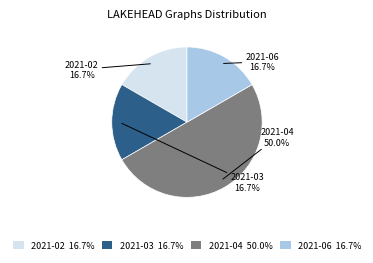

Approximately how many times larger is the value at 2021-04 50.0% compared to 2021-06 16.7%?

3.0